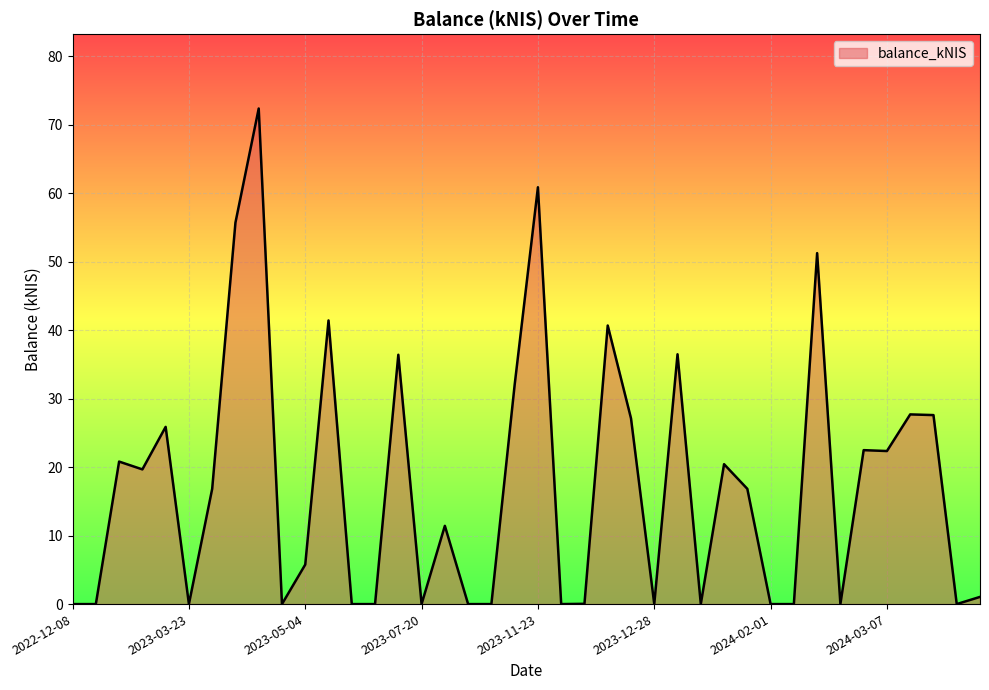

What is the difference between the maximum and minimum values?

72.4